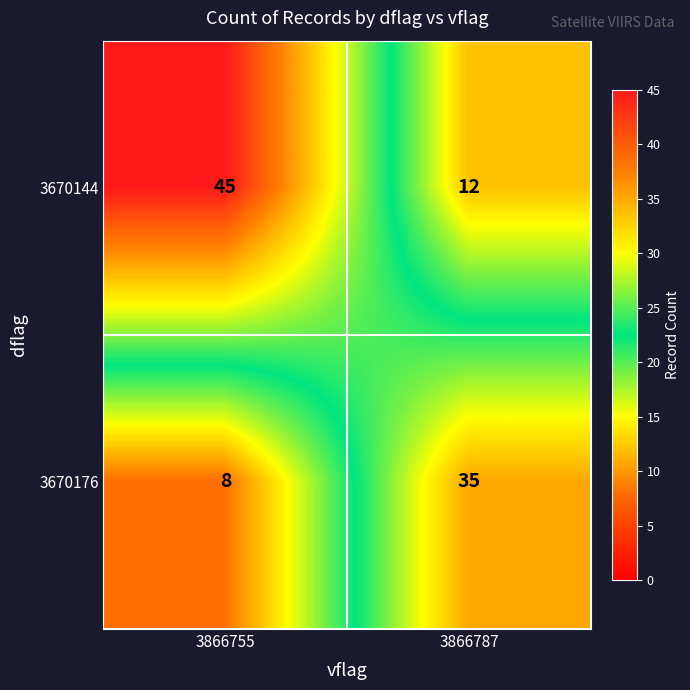

List the series in order of their peak value, lowest first.

3670176, 3670144